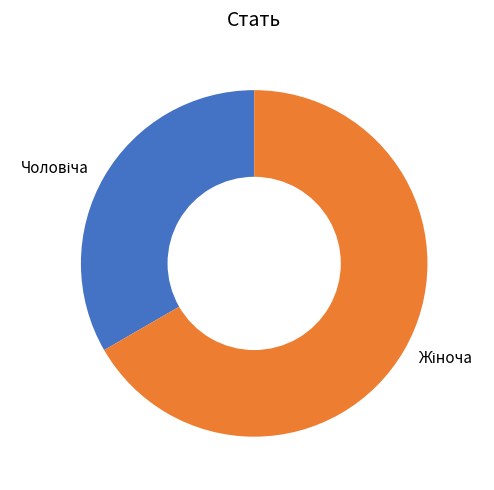

Is there any slice that represents more than half of the pie?

Yes